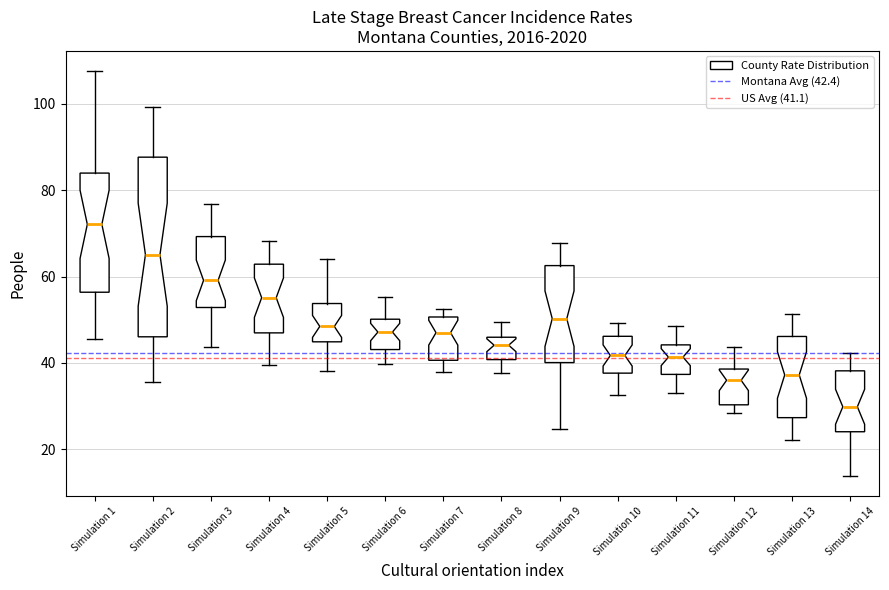

Where is the upper edge of the box for Simulation 10 on the y-axis? The values are not printed on the chart, so give them approximately, as read against the axis.

46